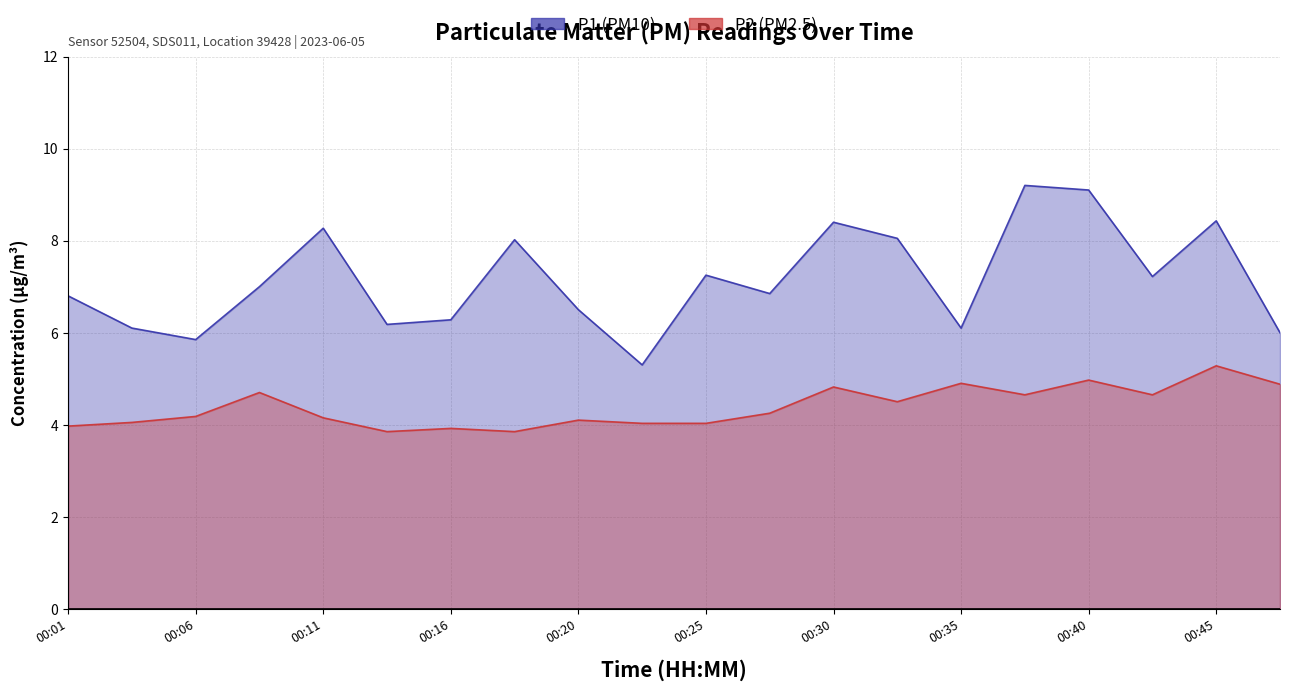

True or false: P1 and P2 intersect in this chart.

False